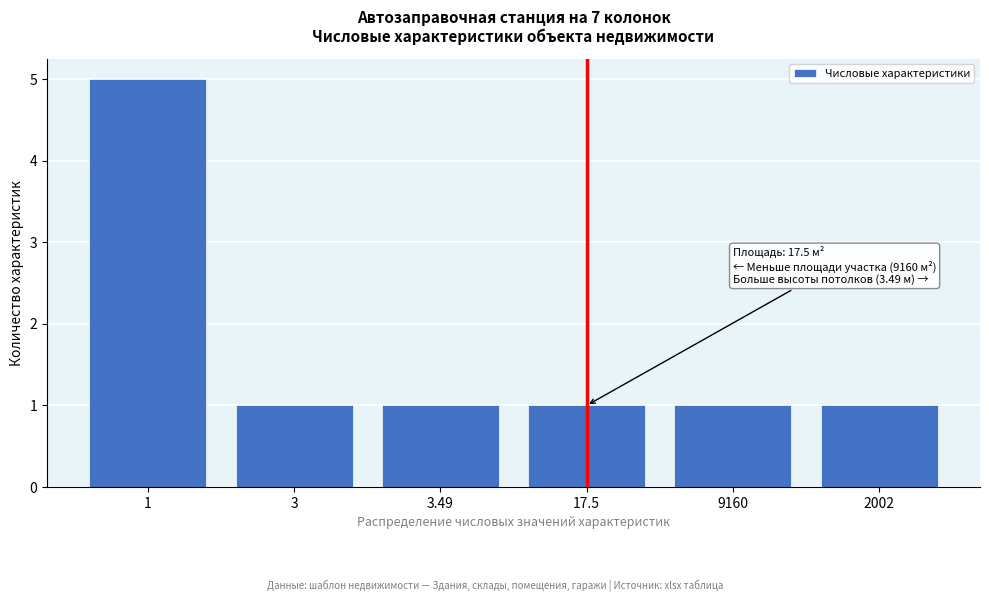

Reading right to left, what are all the values shown in this chart?

2002=1	9160=1	17.5=1	3.49=1	3=1	1=5